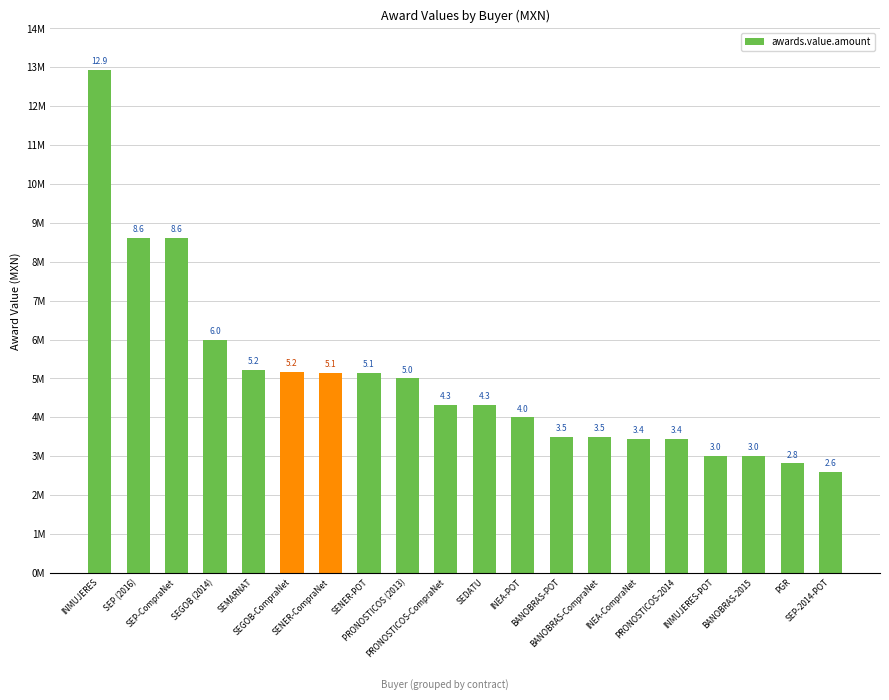

The chart shows a value of 5.1 at SENER-POT. True or false?

True